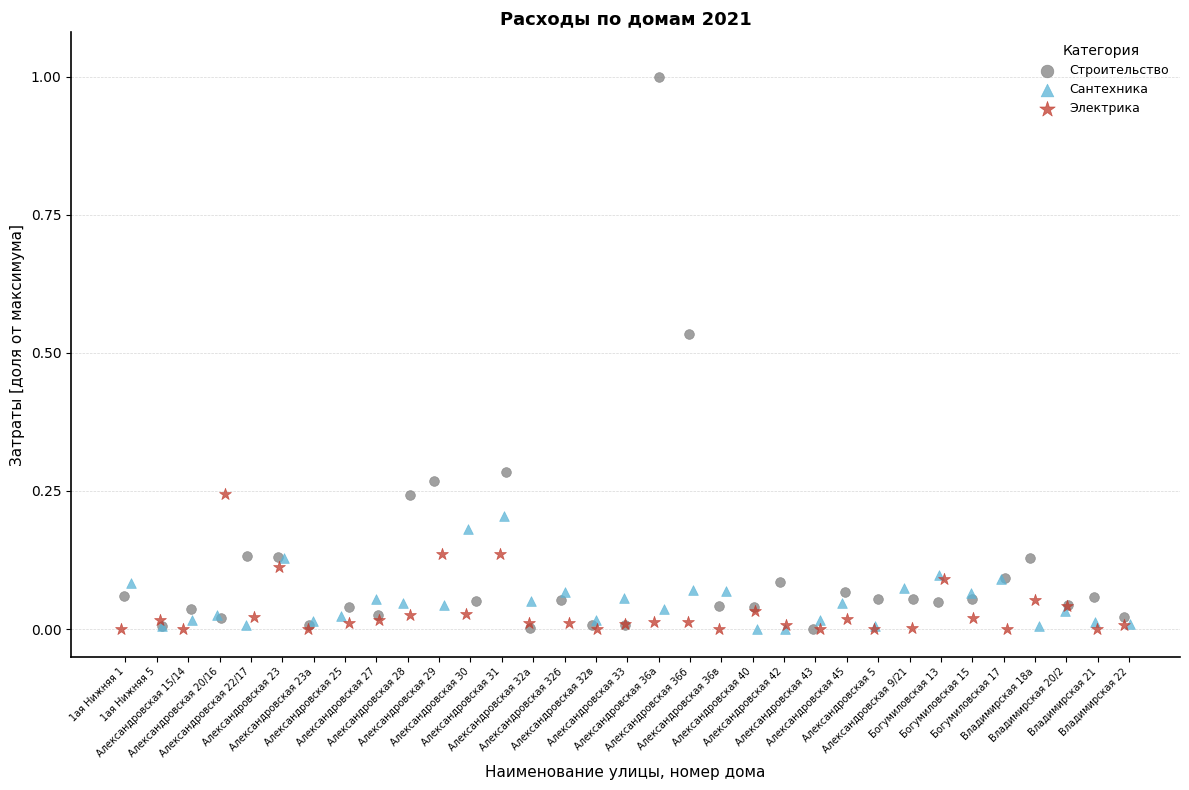

What are all the series names shown in the legend?

Строительство, Сантехника, Электрика